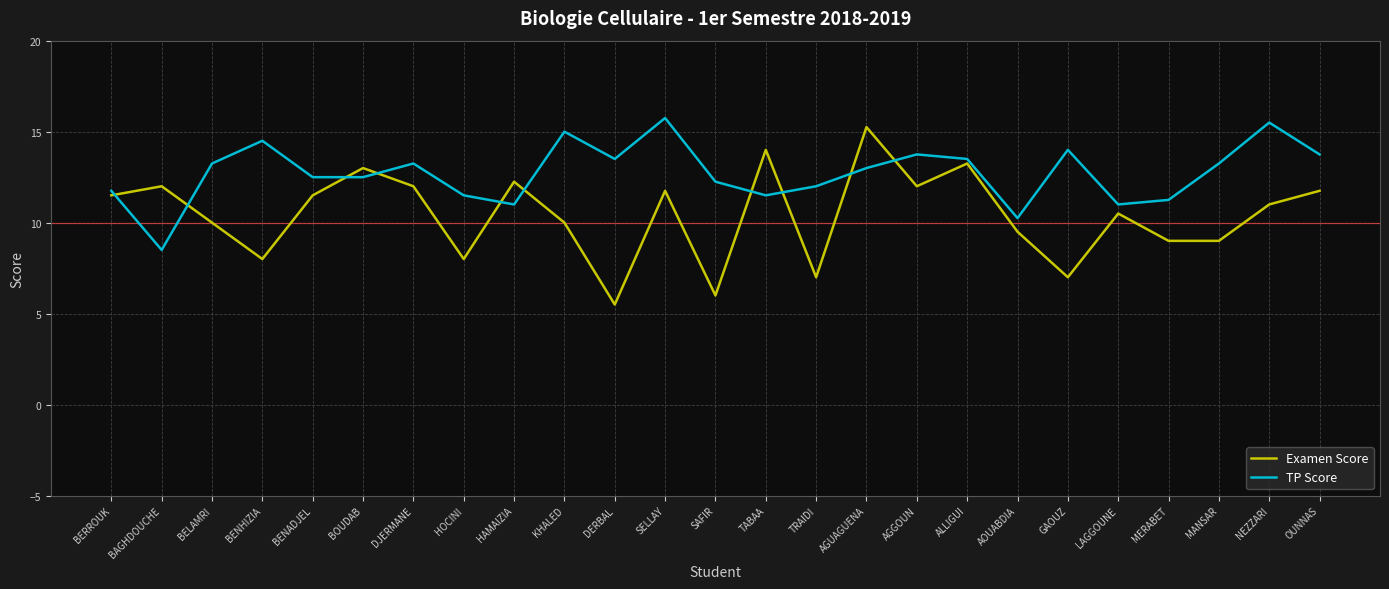

What is the difference between the Examen Score values at DERBAL and NEZZARI?

5.5